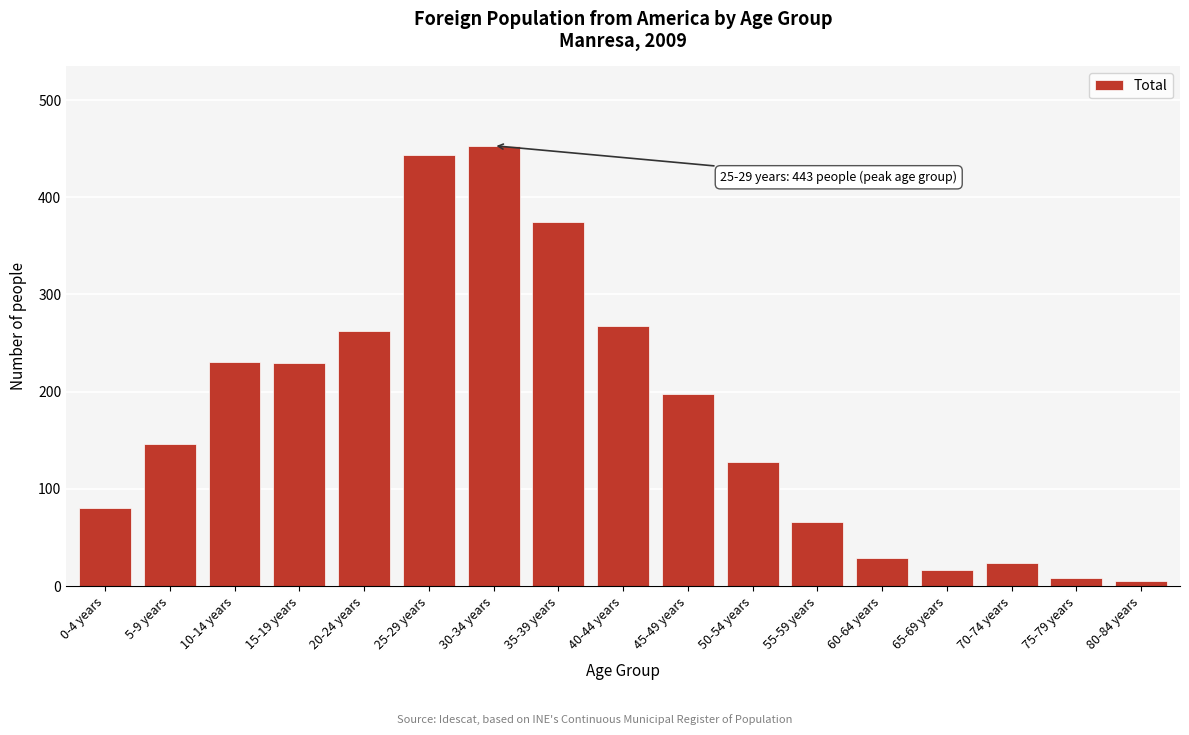

The value at 10-14 years is 230. True or false?

True